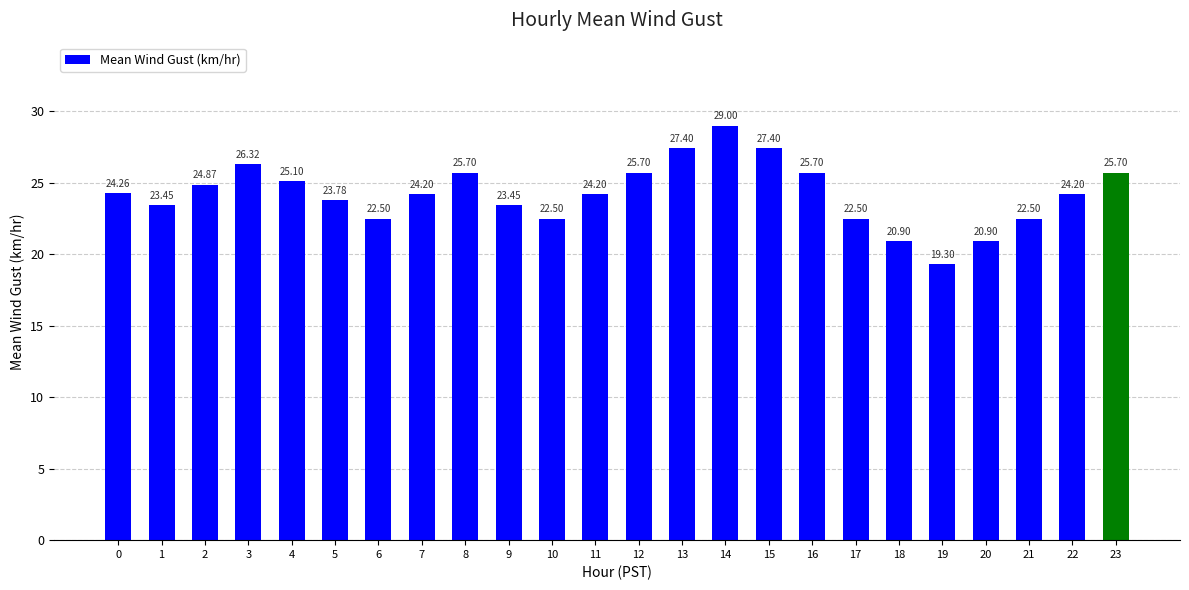

True or false: the data shows 24.2 at 11.

True